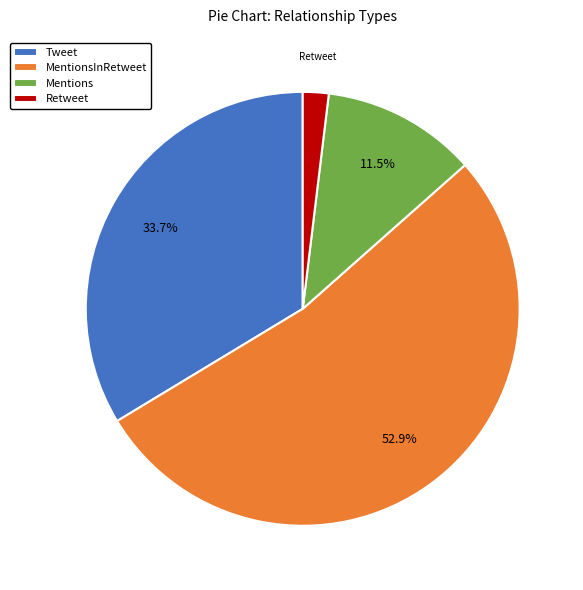

Which slice represents more than half of the pie?

MentionsInRetweet